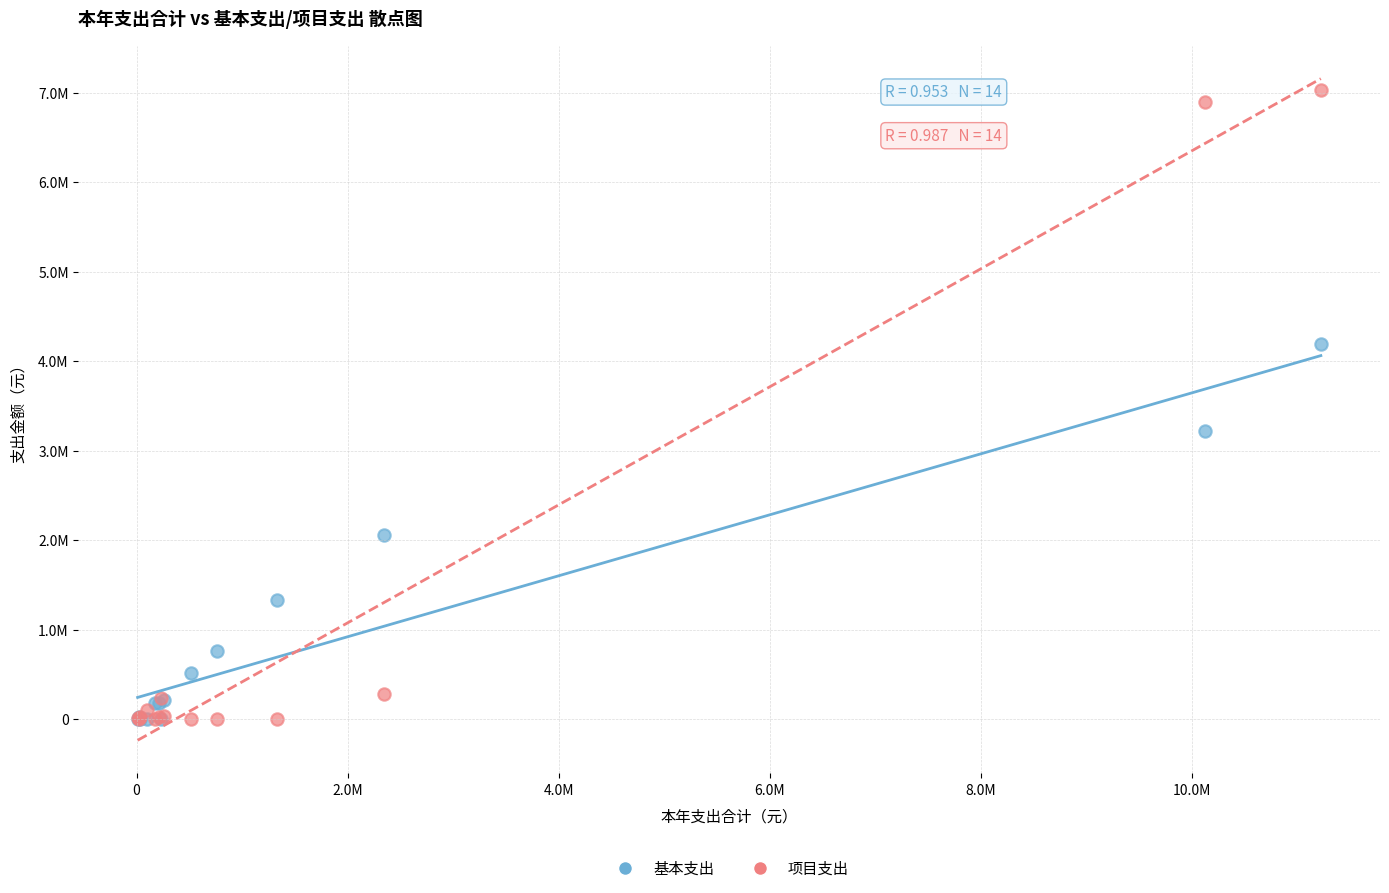

What are all the series names shown in the legend?

基本支出, 项目支出